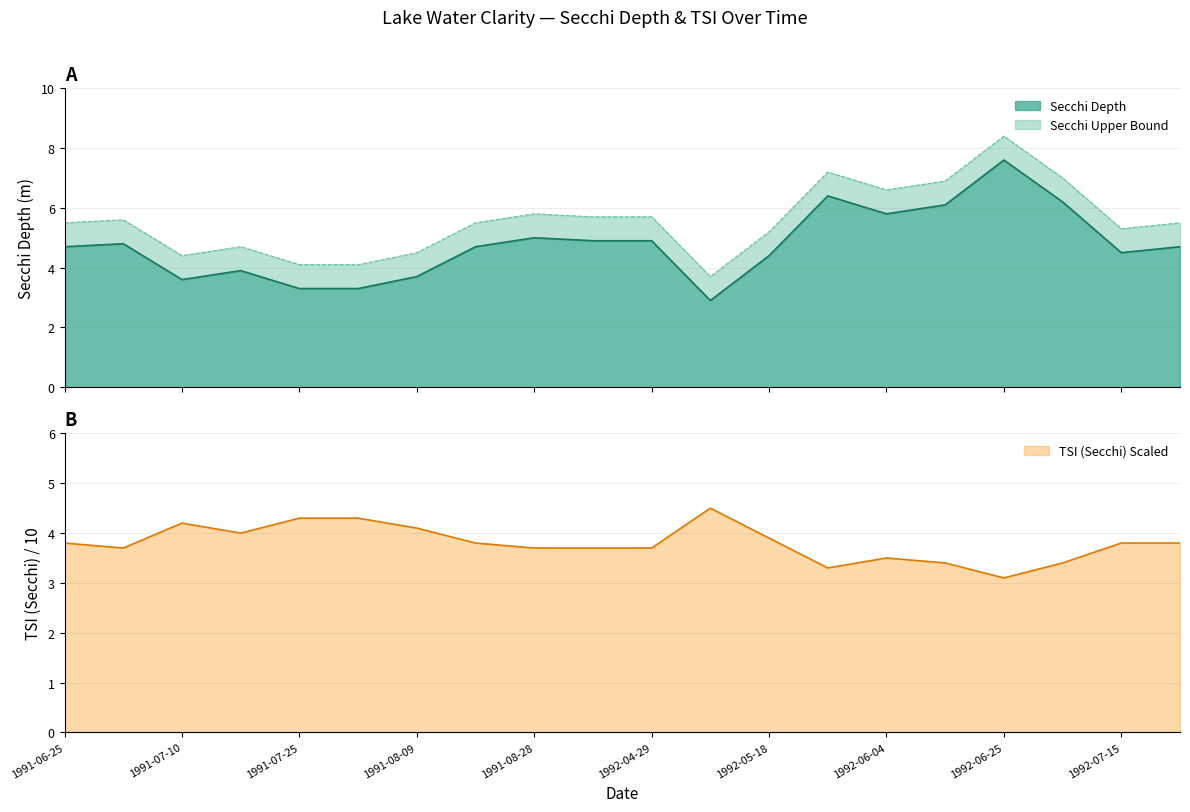

Rank the series at 1992-06-04 from highest to lowest value.

Secchi Meters Upper, Secchi, Tsi Sd Scaled